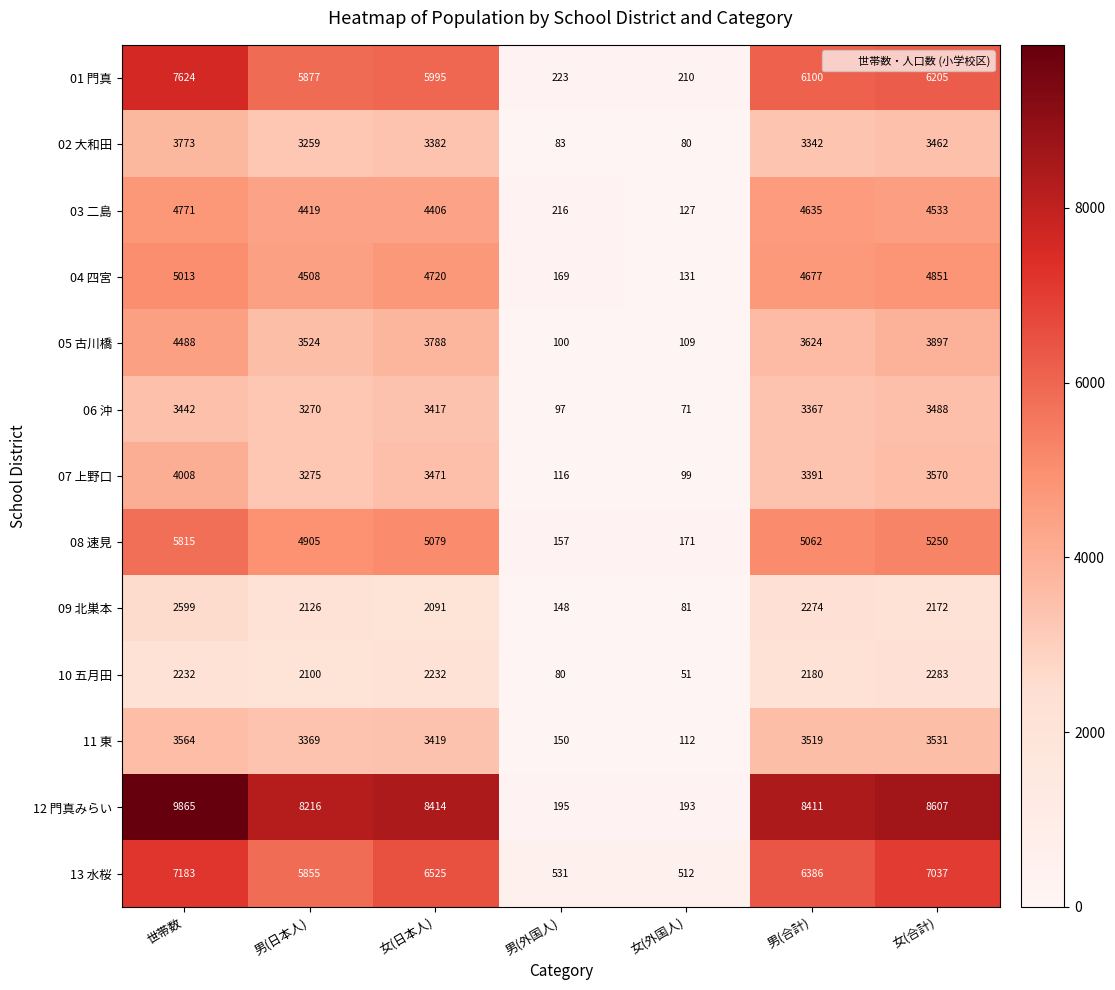

What is the difference between the maximum and minimum values in the 03 二島 series?

4644